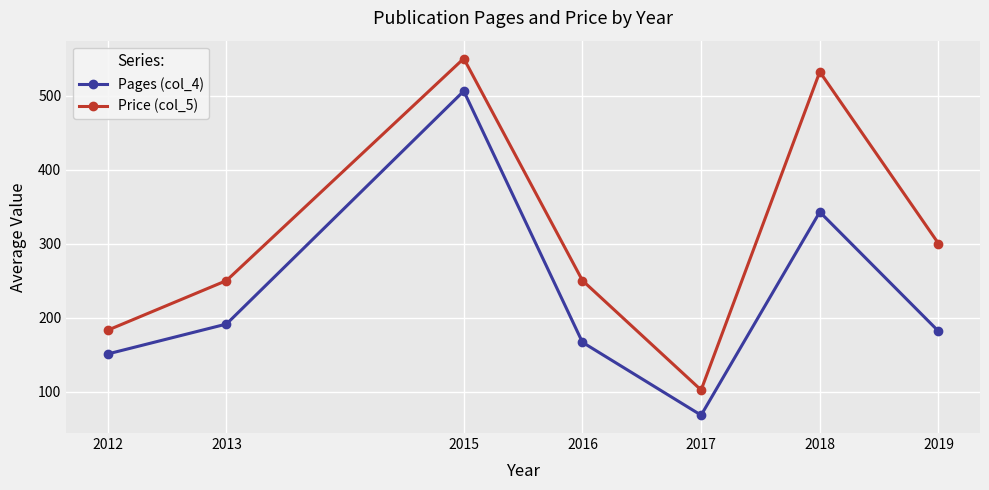

What is the total value across all series at 2013?

441.0